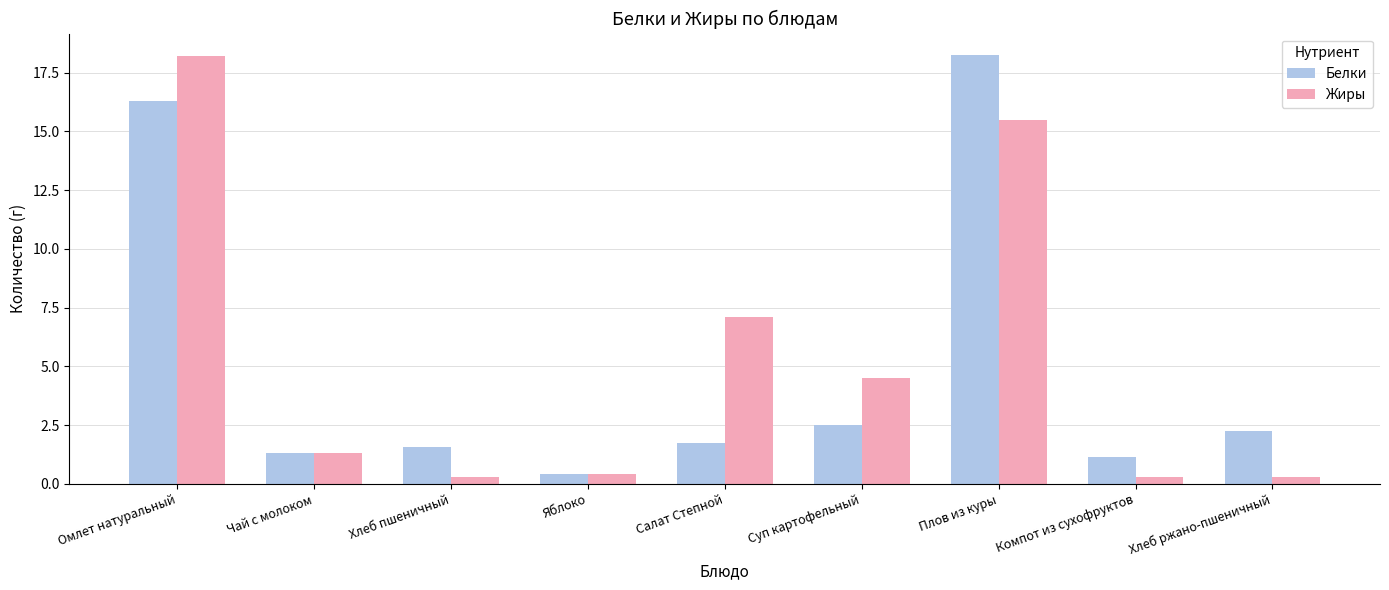

What value does the Жиры series have at Плов из куры?

15.5